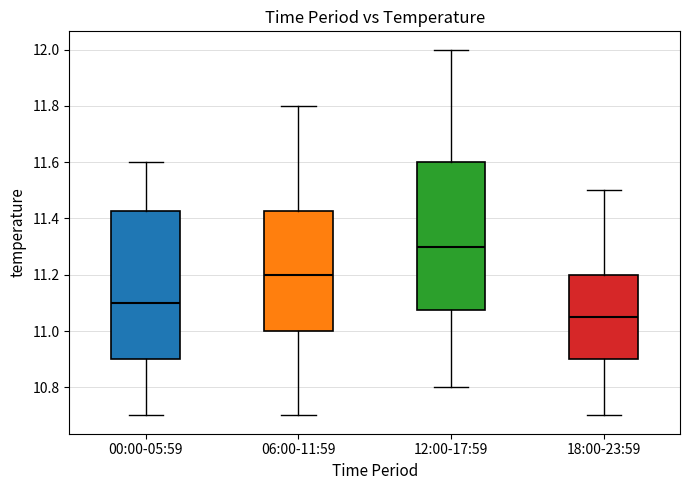

Reading left to right, transcribe this box plot: for each box, give where its median line is, the range the box spans, and where its two whiskers end, as read against the y-axis. The values are not printed on the chart, so give them approximately, as read against the axis.

00:00-05:59: median 11.10, box 10.90 to 11.42, whiskers 10.70 to 11.60
06:00-11:59: median 11.20, box 11.00 to 11.42, whiskers 10.70 to 11.80
12:00-17:59: median 11.30, box 11.08 to 11.60, whiskers 10.80 to 12.00
18:00-23:59: median 11.06, box 10.90 to 11.20, whiskers 10.70 to 11.50